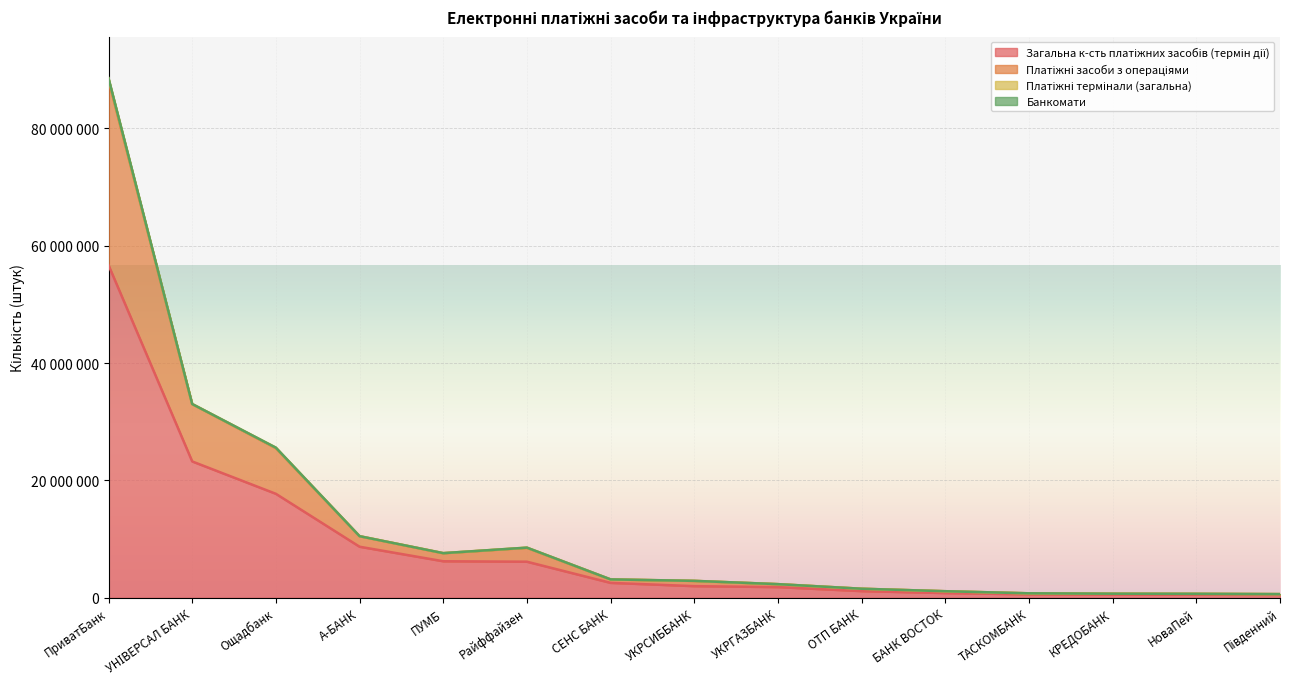

Rank the categories by Платіжні засоби з операціями value from highest to lowest.

ПриватБанк, УНІВЕРСАЛ БАНК, Ощадбанк, А-БАНК, Райффайзен, ПУМБ, СЕНС БАНК, УКРСИББАНК, УКРГАЗБАНК, ОТП БАНК, БАНК ВОСТОК, ТАСКОМБАНК, КРЕДОБАНК, НоваПей, Південний